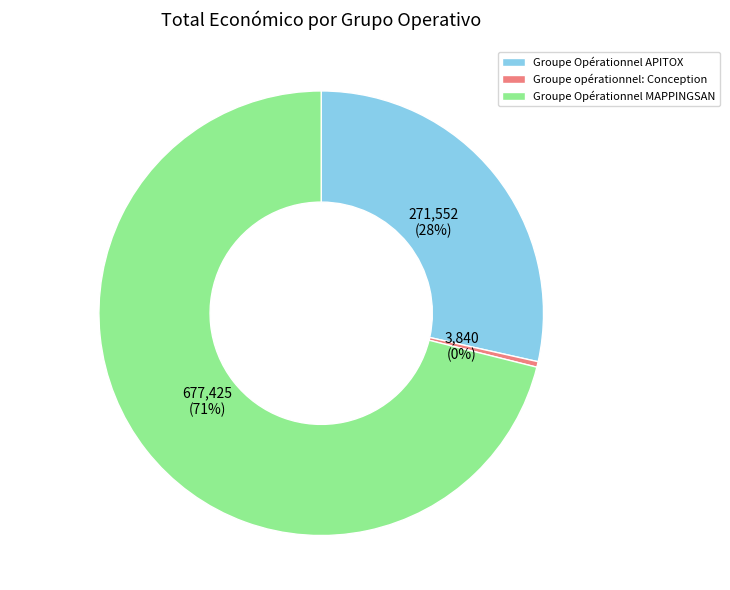

Does Groupe Opérationnel MAPPINGSAN represent more than half of the total?

Yes